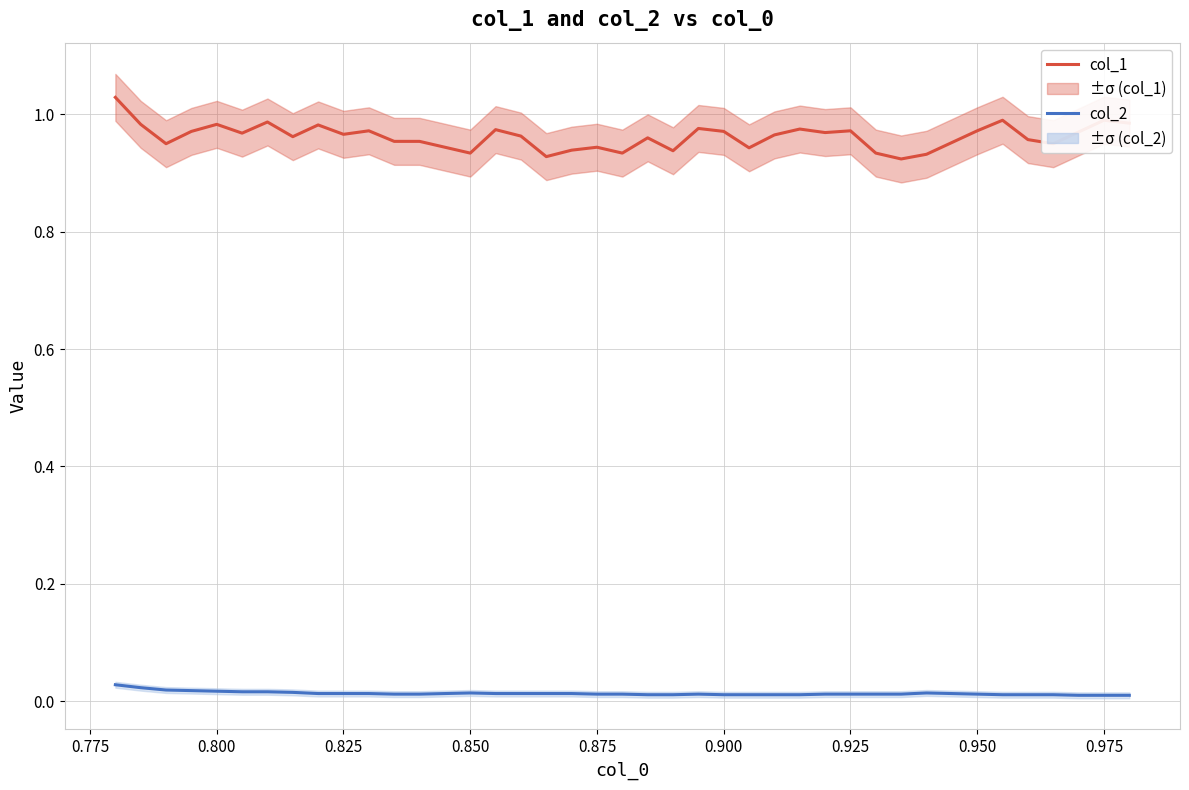

Which series has the largest total across all categories?

col_1